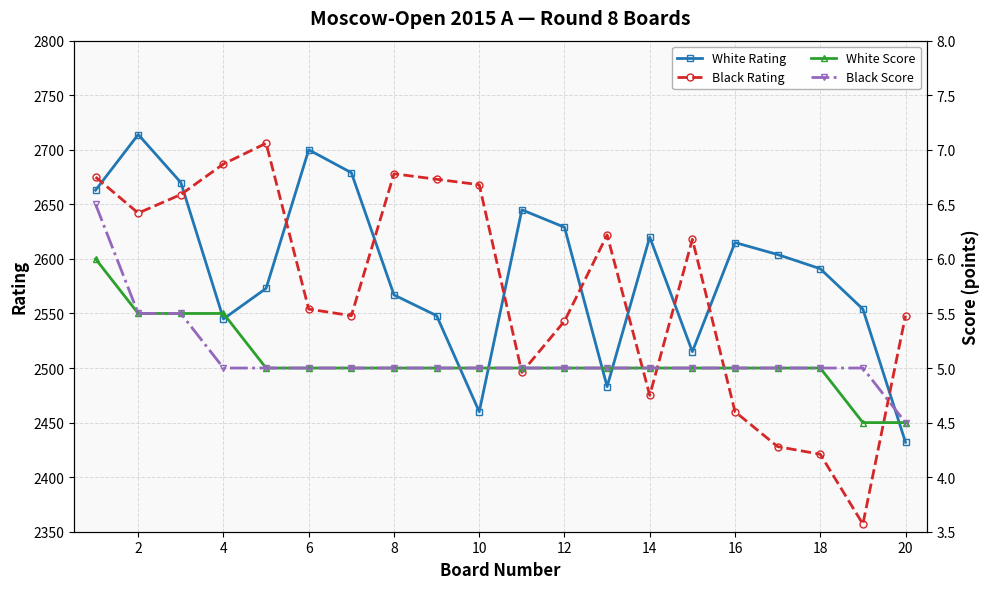

True or false: White Rating and White Score intersect in this chart.

False